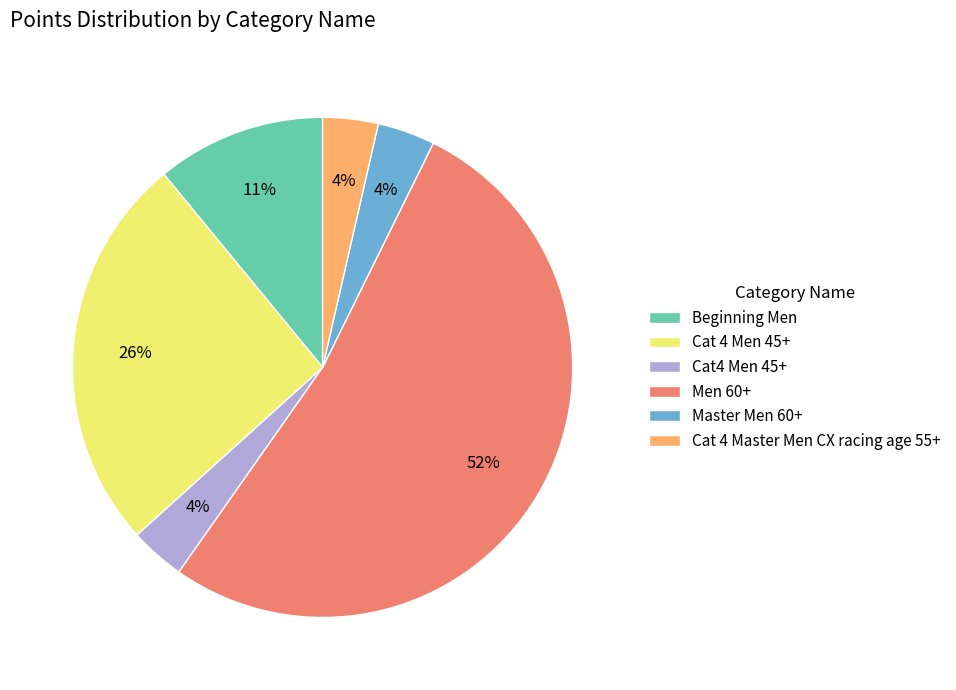

How many segments does this pie chart have?

6